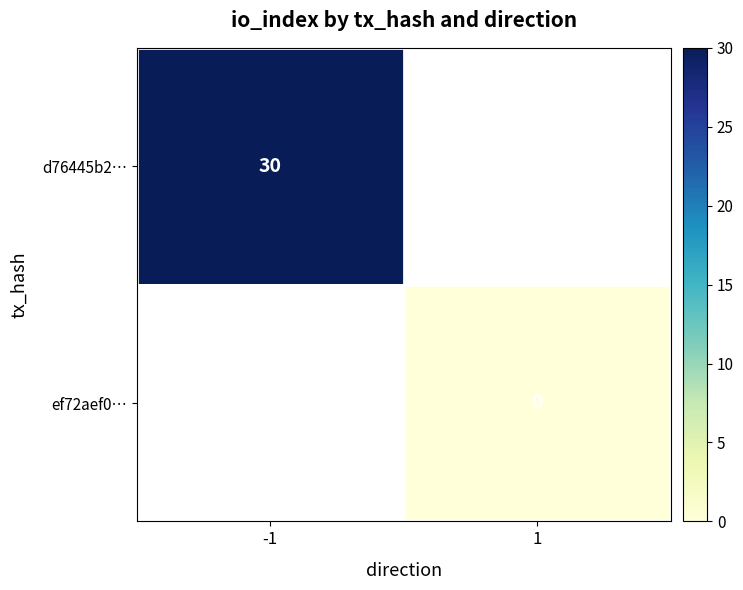

The value of d76445b2… at -1 is 30. True or false?

True